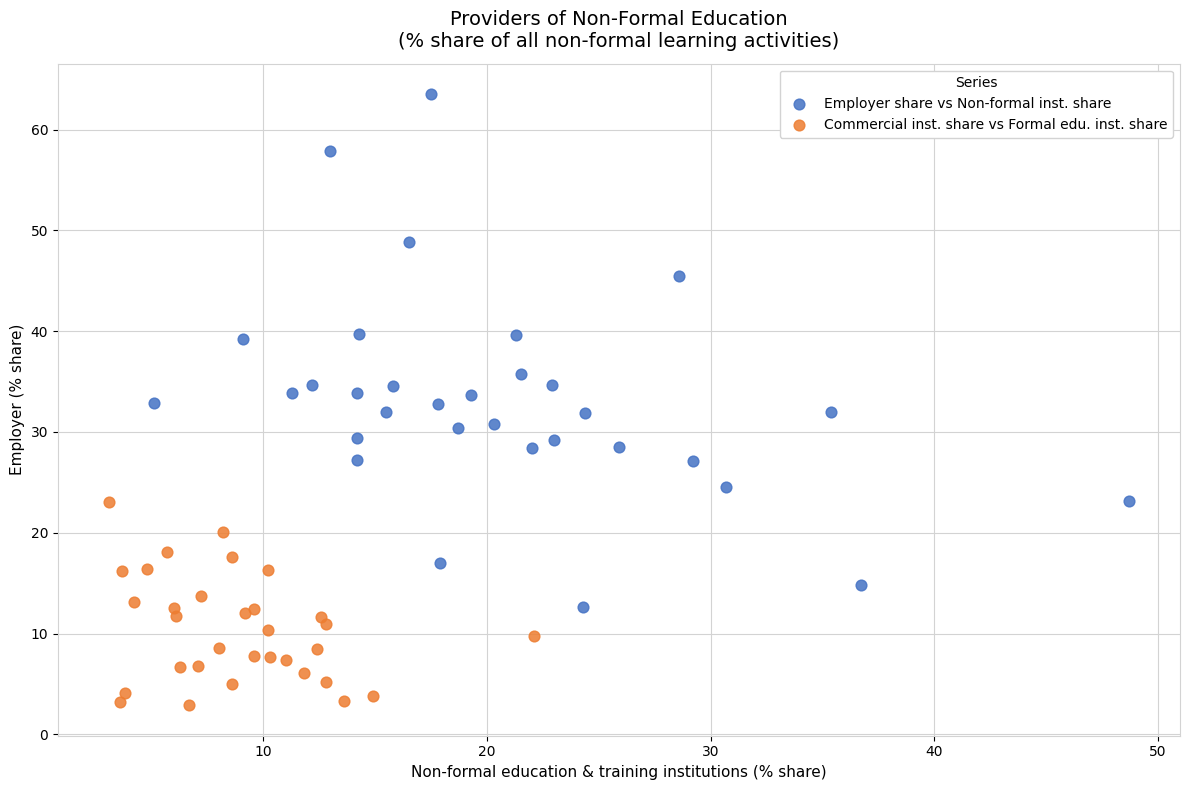

Which series reaches the minimum Y coordinate?

Commercial inst. share vs Formal edu. inst. share